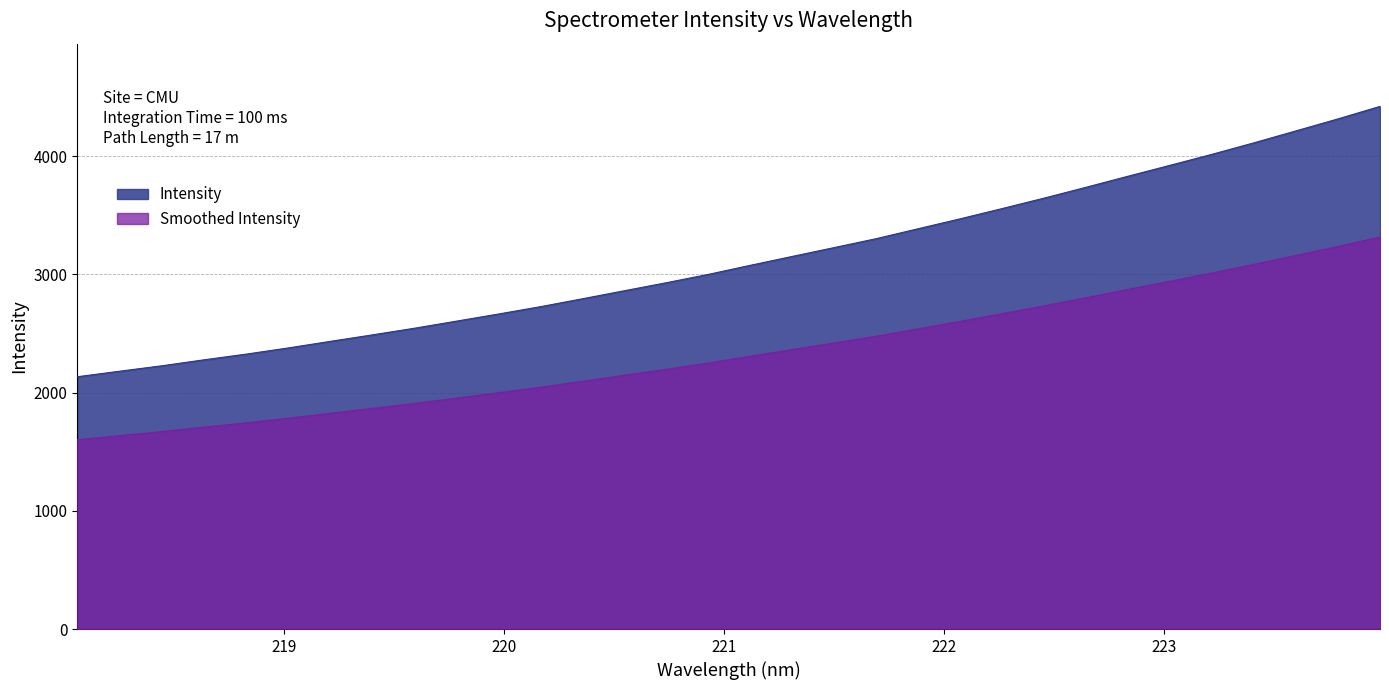

What is the change in value from 221.1174 to 221.3083?

+75.3